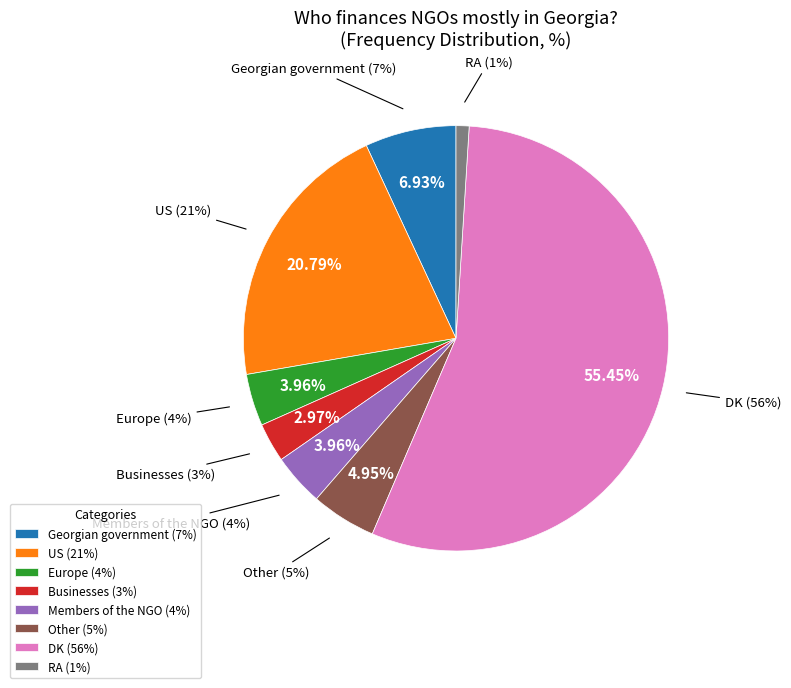

The Businesses slice represents 9% of the pie. True or false?

False